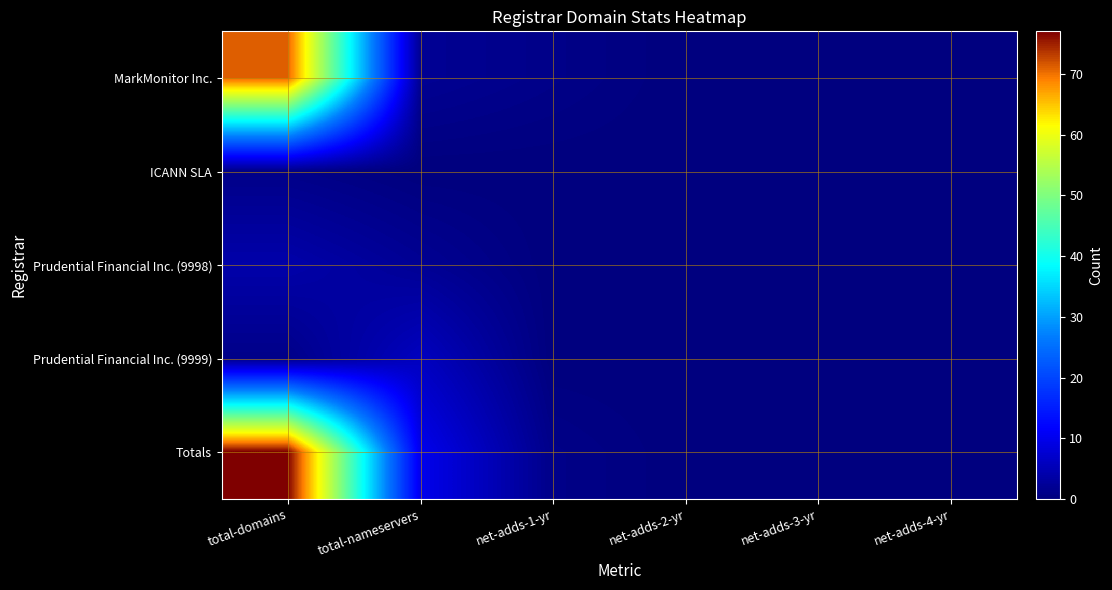

Which series has the largest range (max minus min)?

Totals